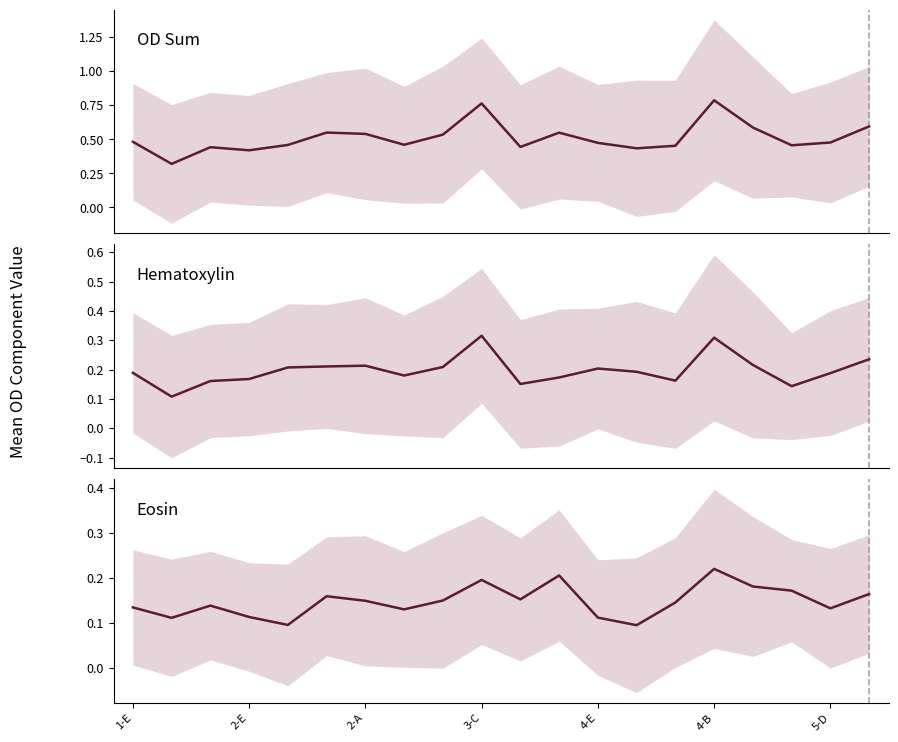

True or false: OD Sum and Eosin cross at least once.

False